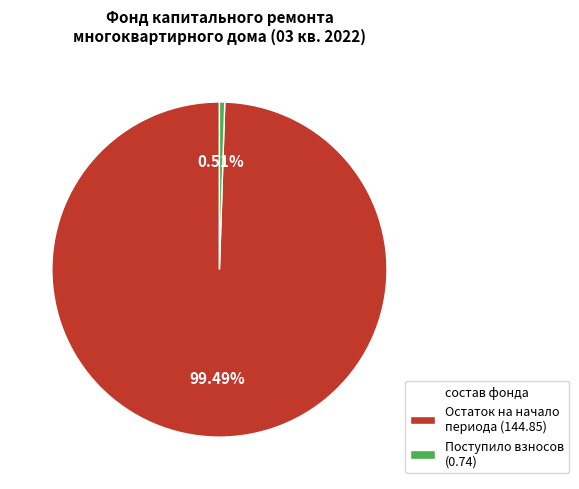

Combined, do Остаток на начало периода (144.85) and Поступило взносов (0.74) account for over 50%?

Yes